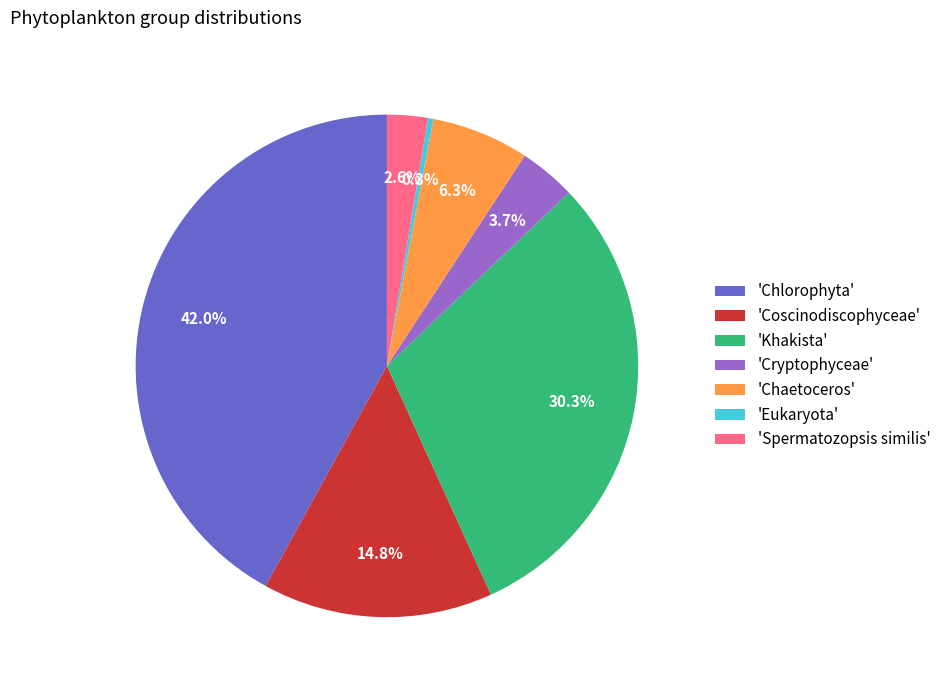

Does 'Spermatozopsis similis' account for over 50% of the chart?

No